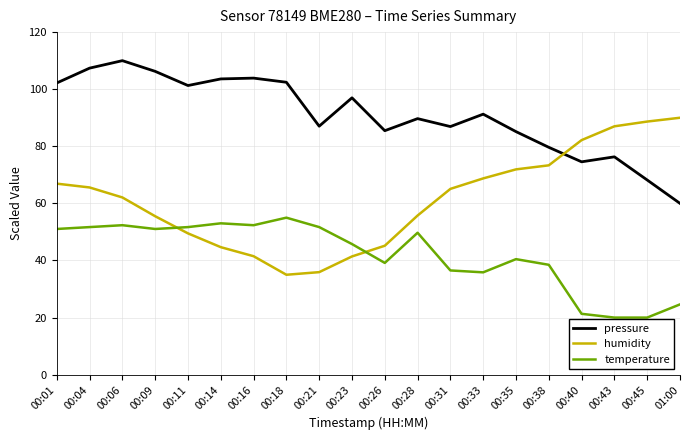

What is the total value across all series at 00:35?

197.5